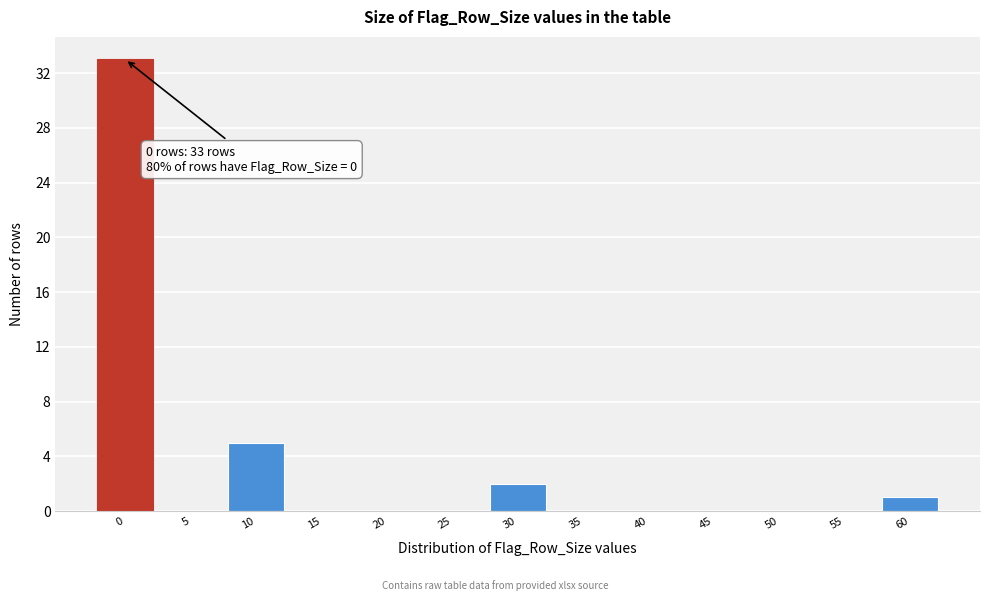

Reading right to left, what are all the values shown in this chart?

60=1	55=0	50=0	45=0	40=0	35=0	30=2	25=0	20=0	15=0	10=5	5=0	0=33